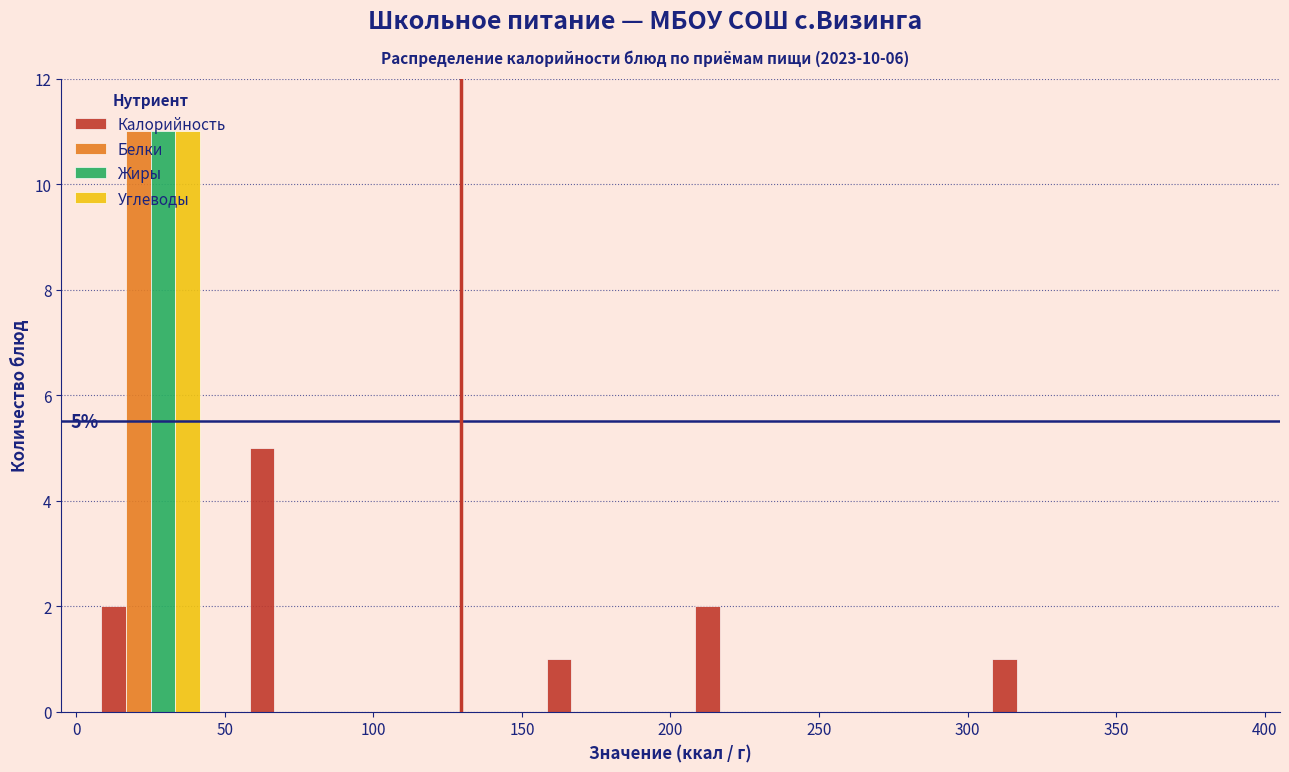

In the Калорийность series, which range on the x-axis has the tallest bar?

50 to 100